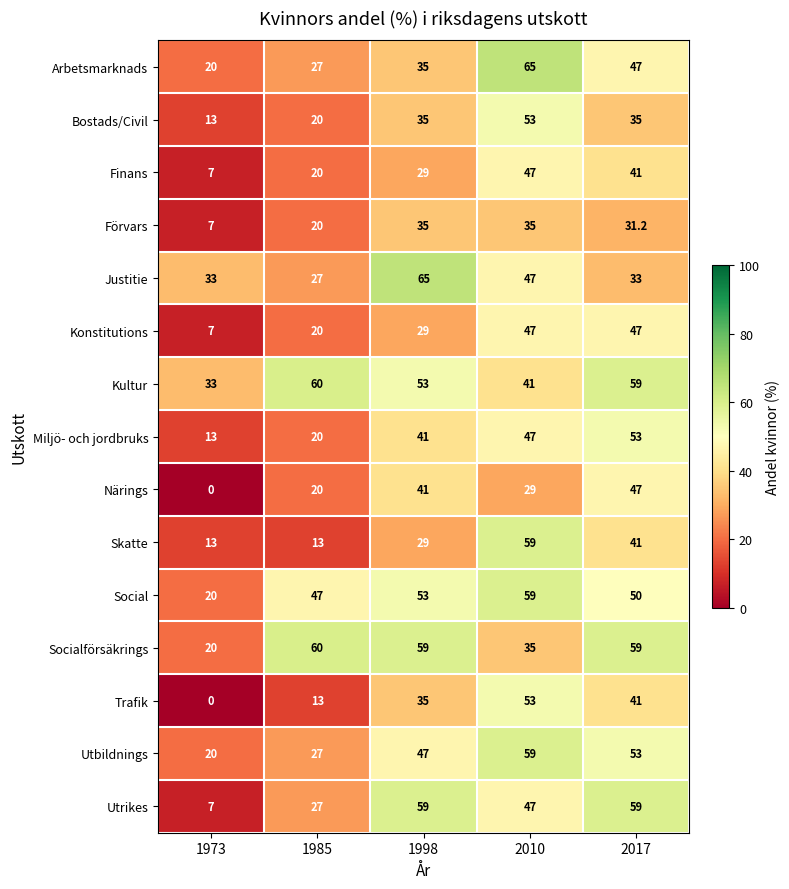

Is it true that Skatte equals 23.3 at 2017?

False